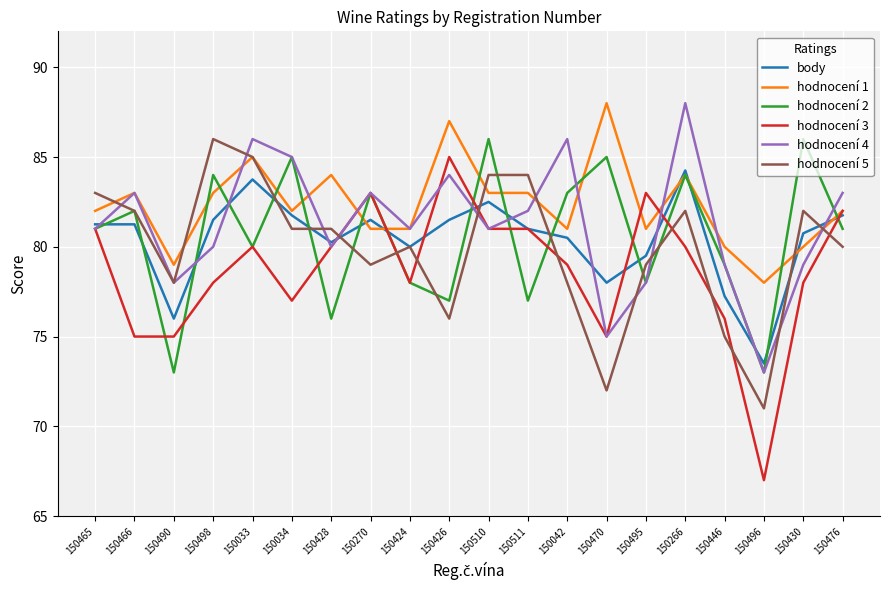

Which series has the largest range (max minus min)?

hodnocení 3